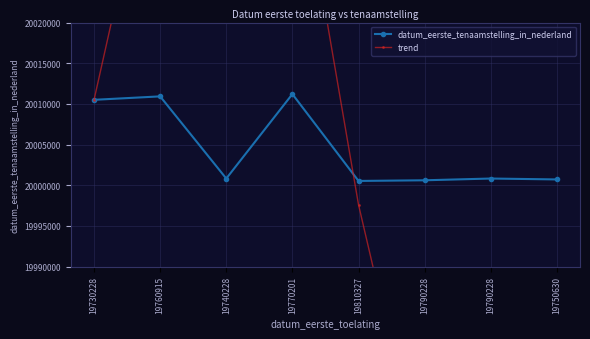

After their last crossing, which series has the higher values: trend or datum_eerste_tenaamstelling_in_nederland?

datum_eerste_tenaamstelling_in_nederland